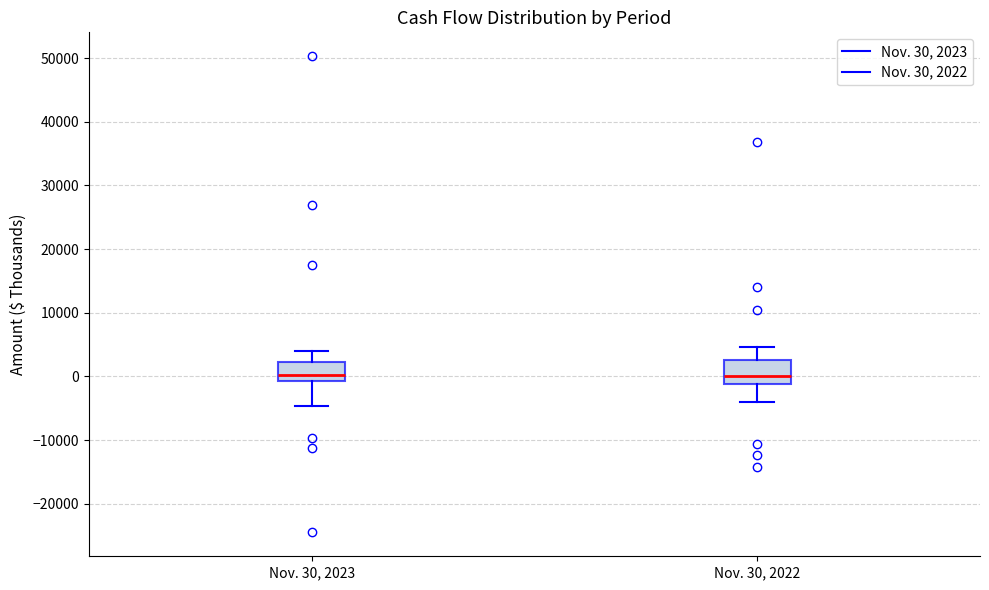

Where does the lower whisker of the box for Nov. 30, 2022 end on the y-axis? The values are not printed on the chart, so give them approximately, as read against the axis.

-4000